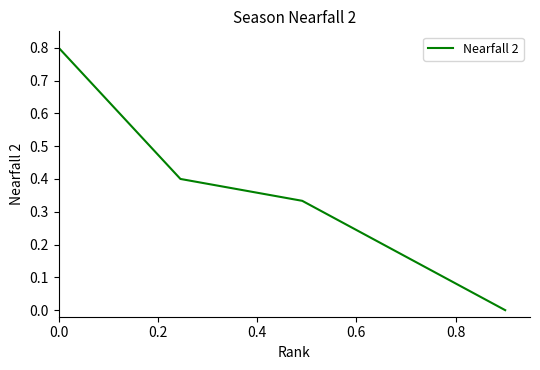

The chart shows a value of 0.7 at 0.6. True or false?

False